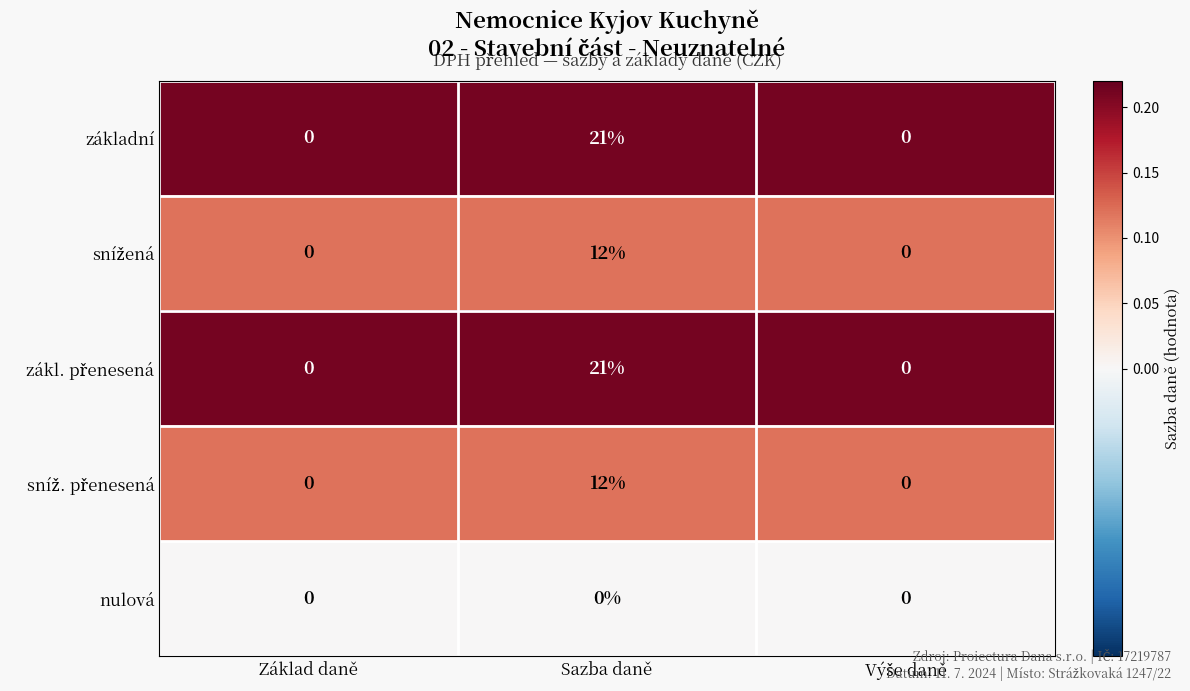

What is the total value across all series at Sazba daně?

66